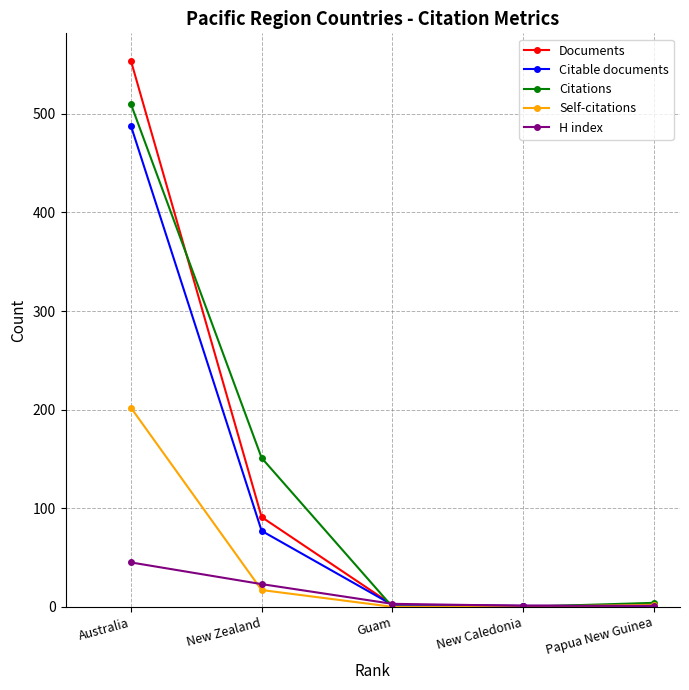

What is the label of the 2nd point from the right?

New Caledonia